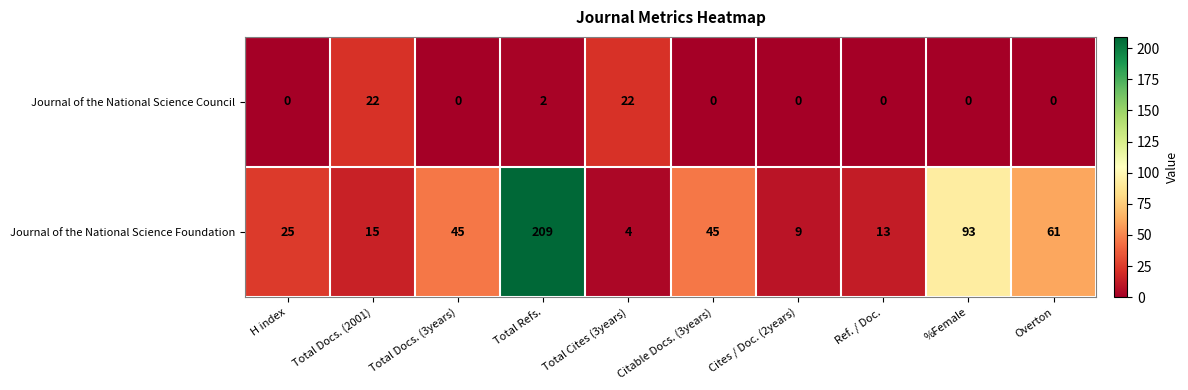

What is the difference between the maximum and minimum values in the Journal of the National Science Foundation series?

205